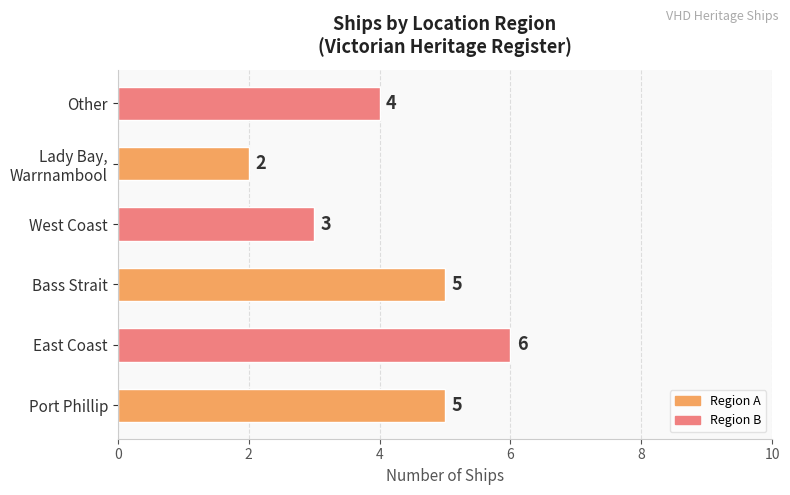

What is the difference between the maximum and minimum values?

4